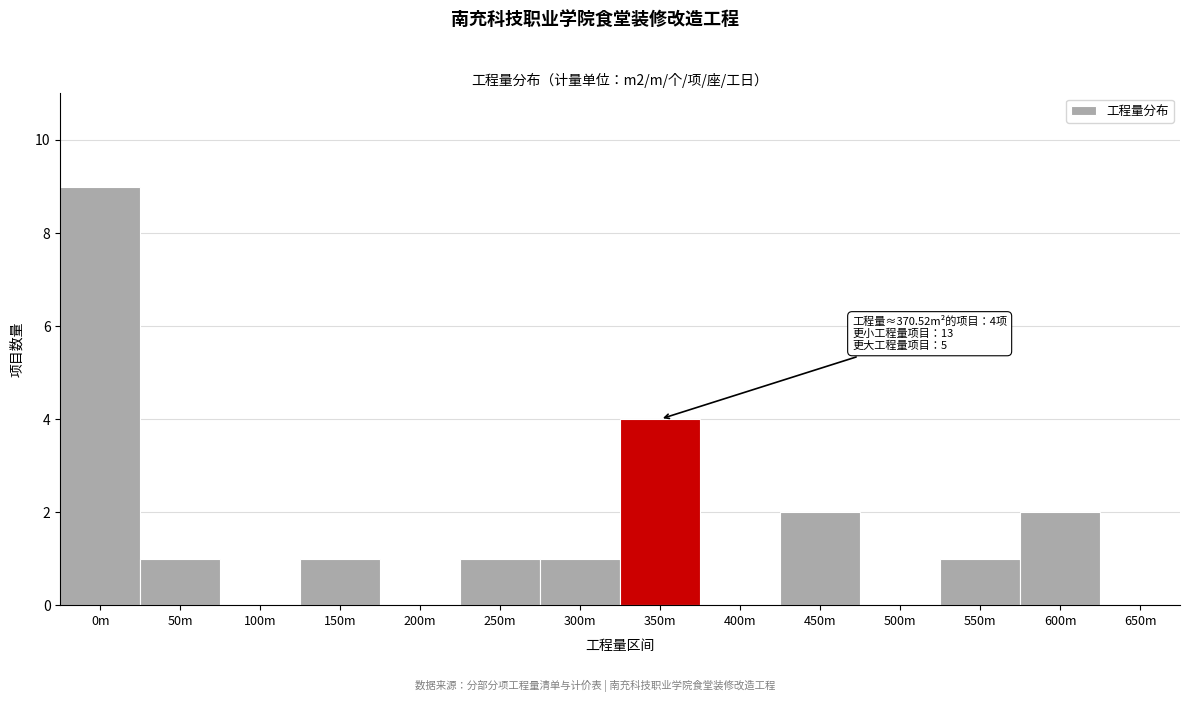

Reading left to right, extract all data points from this chart.

0m=9	50m=1	100m=0	150m=1	200m=0	250m=1	300m=1	350m=4	400m=0	450m=2	500m=0	550m=1	600m=2	650m=0